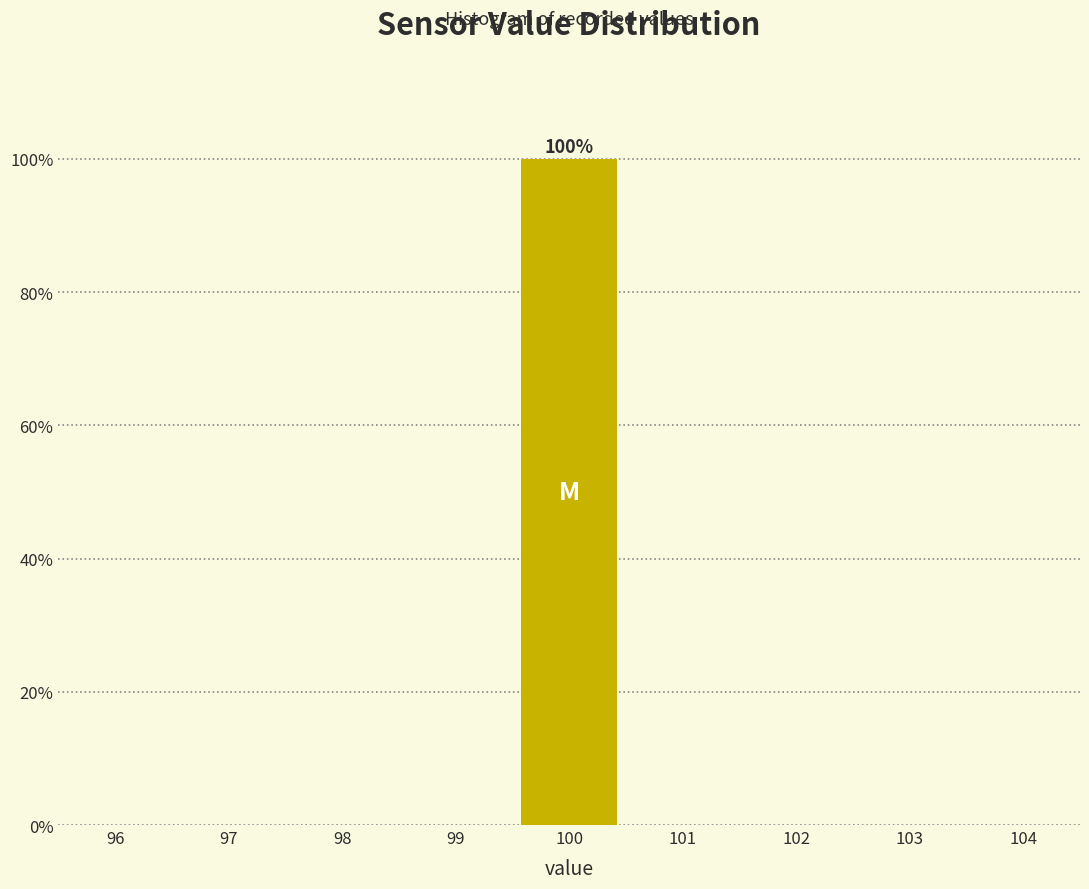

Which range on the x-axis has the tallest bar?

99.5 to 100.5